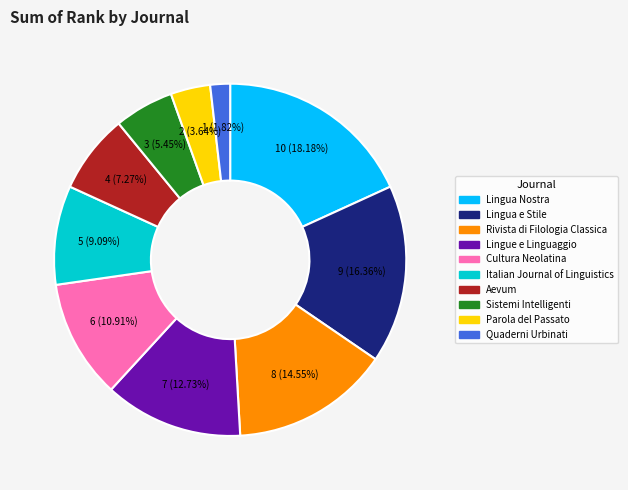

Which has a higher value, Sistemi Intelligenti or Rivista di Filologia Classica?

Rivista di Filologia Classica